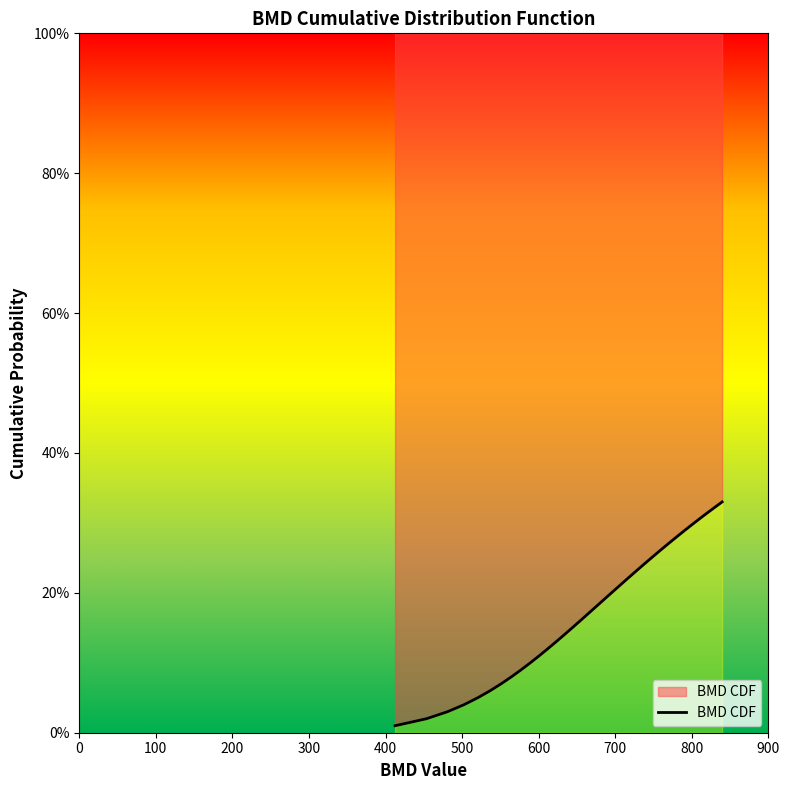

What is the maximum value shown in the chart?

0.3